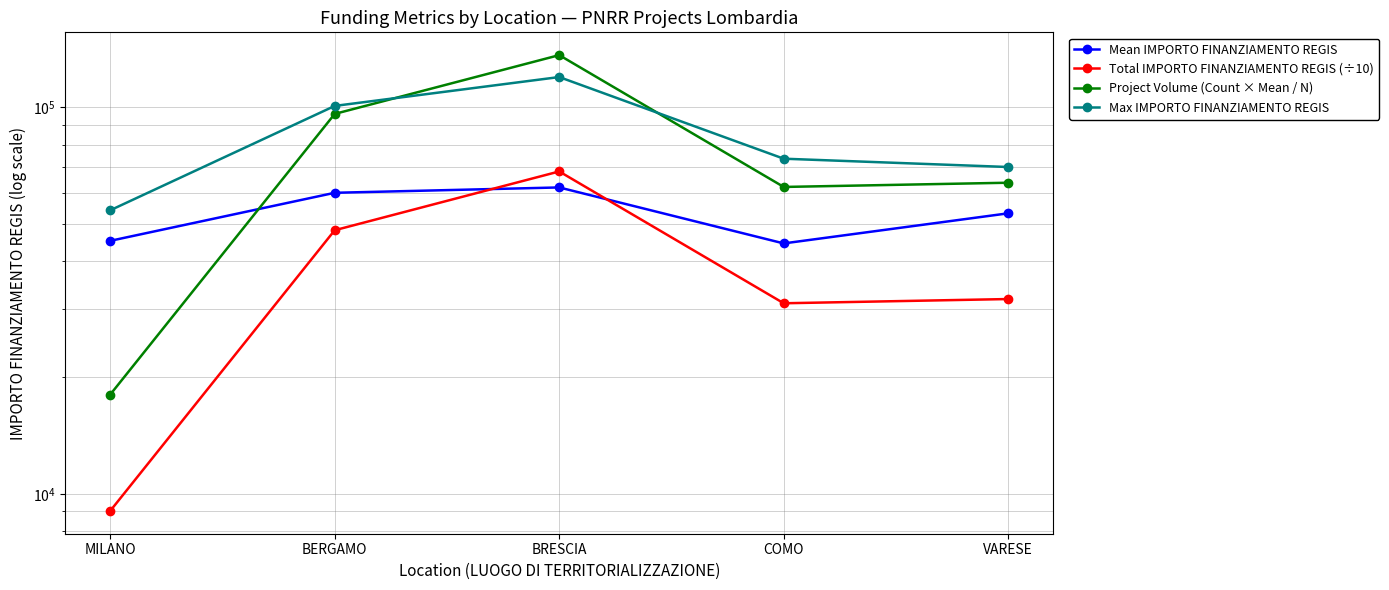

What is the difference between the second highest and second lowest values in the Total IMPORTO FINANZIAMENTO REGIS (÷10) series?

16965.2